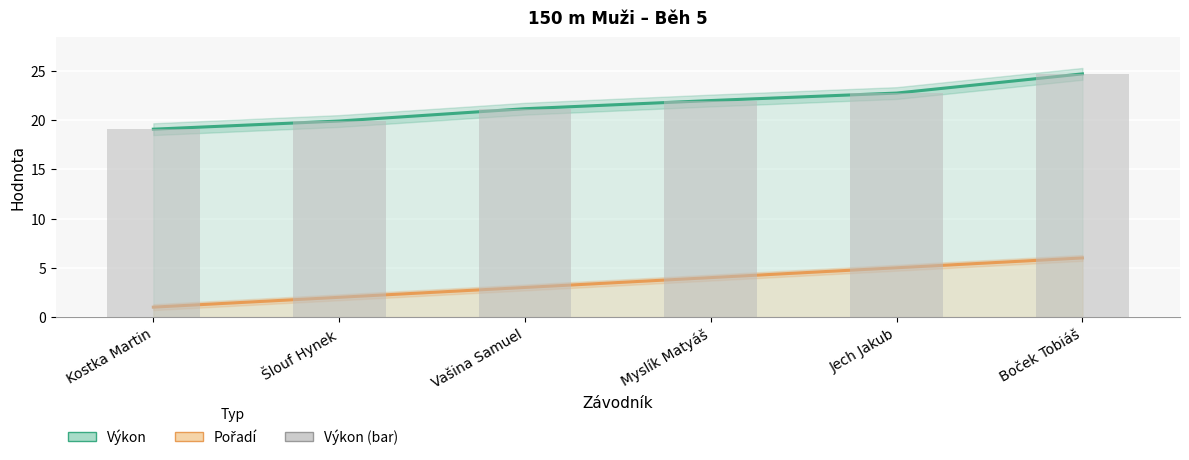

List the series in order of their peak value, highest first.

Výkon, Výkon (bar), Pořadí